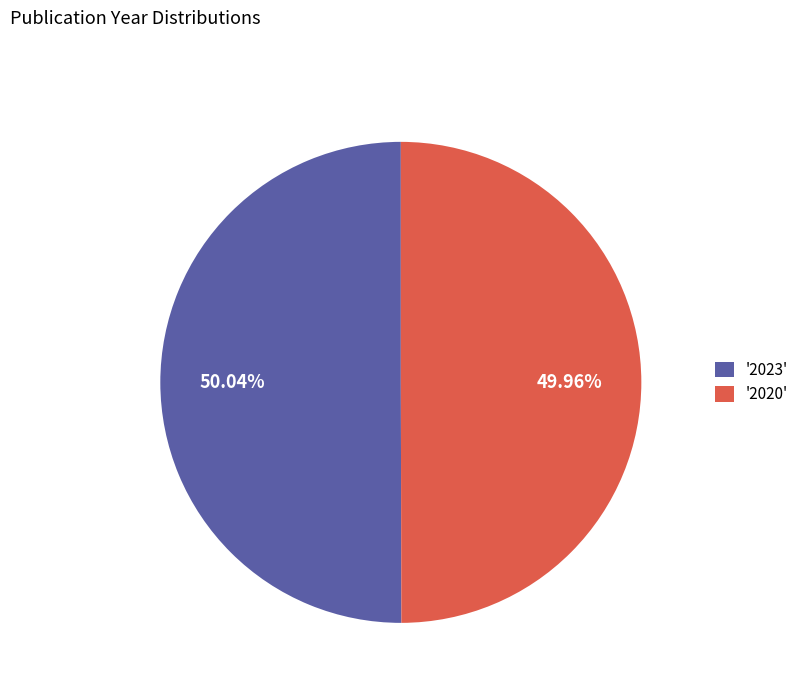

Does any single category account for the majority?

Yes